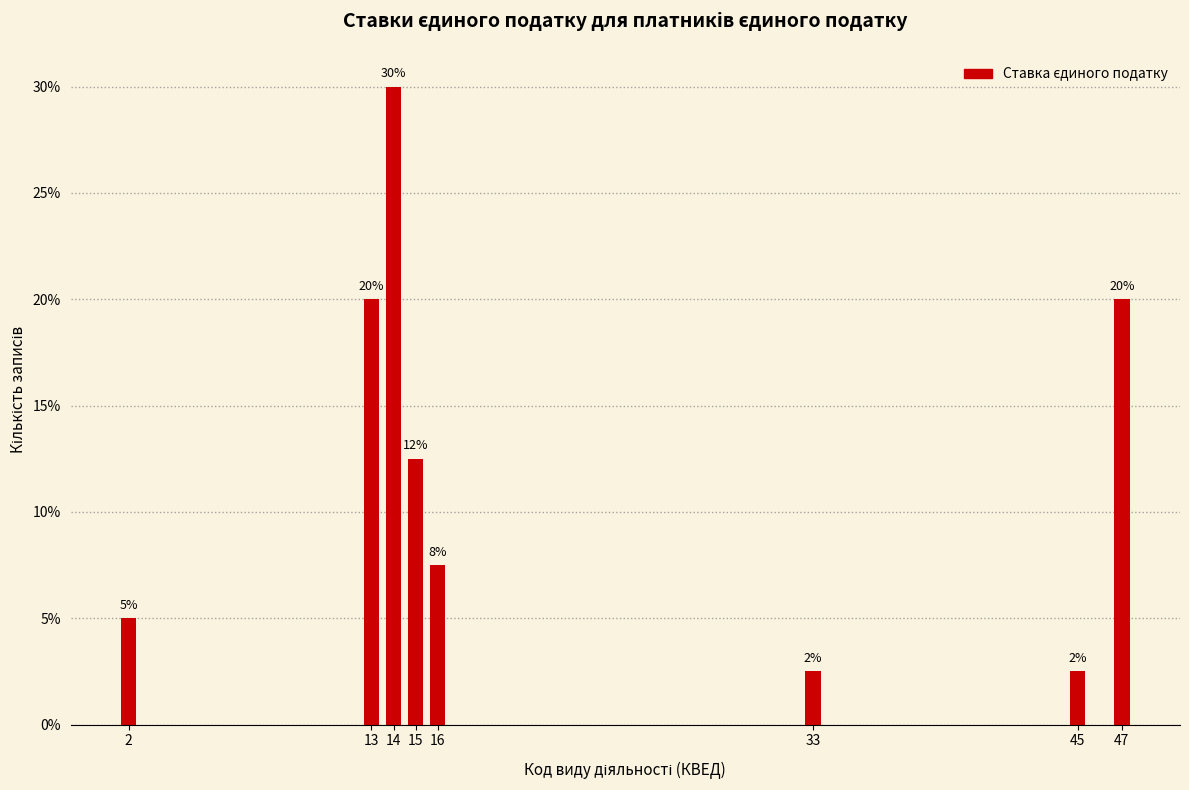

At which label is the value closest to 16?

15